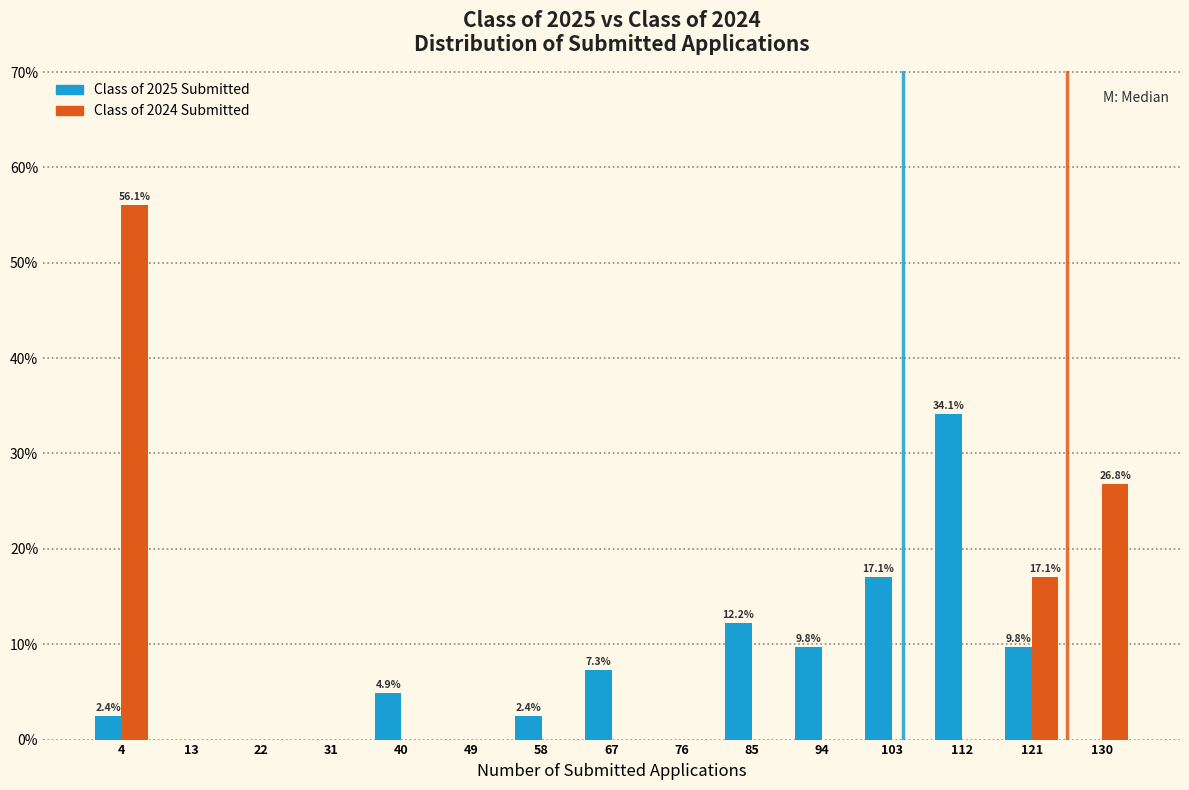

In the Class of 2024 Submitted series, which range on the x-axis has the tallest bar?

0 to 9